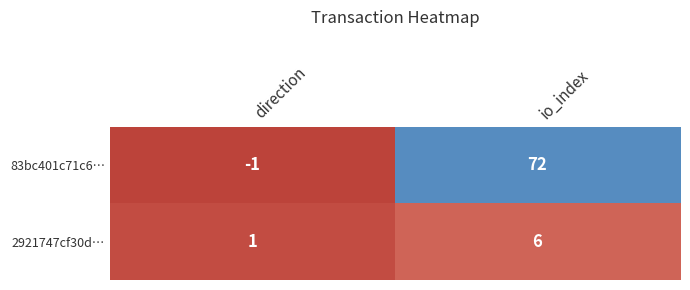

What is the average value of the 2921747cf30d… series?

4